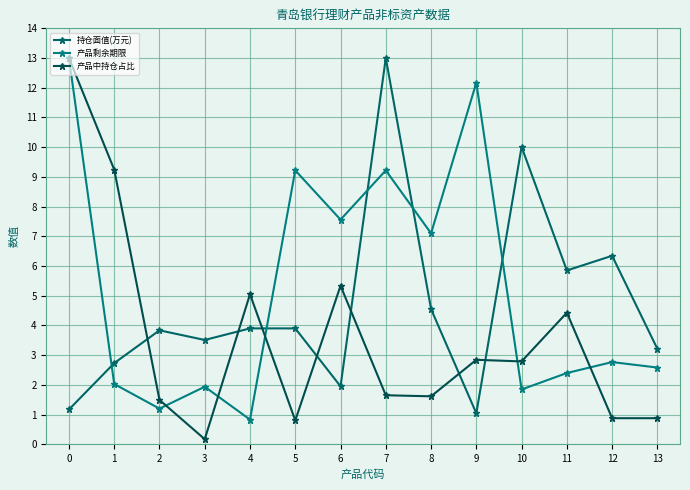

How many lines are shown in the chart?

3